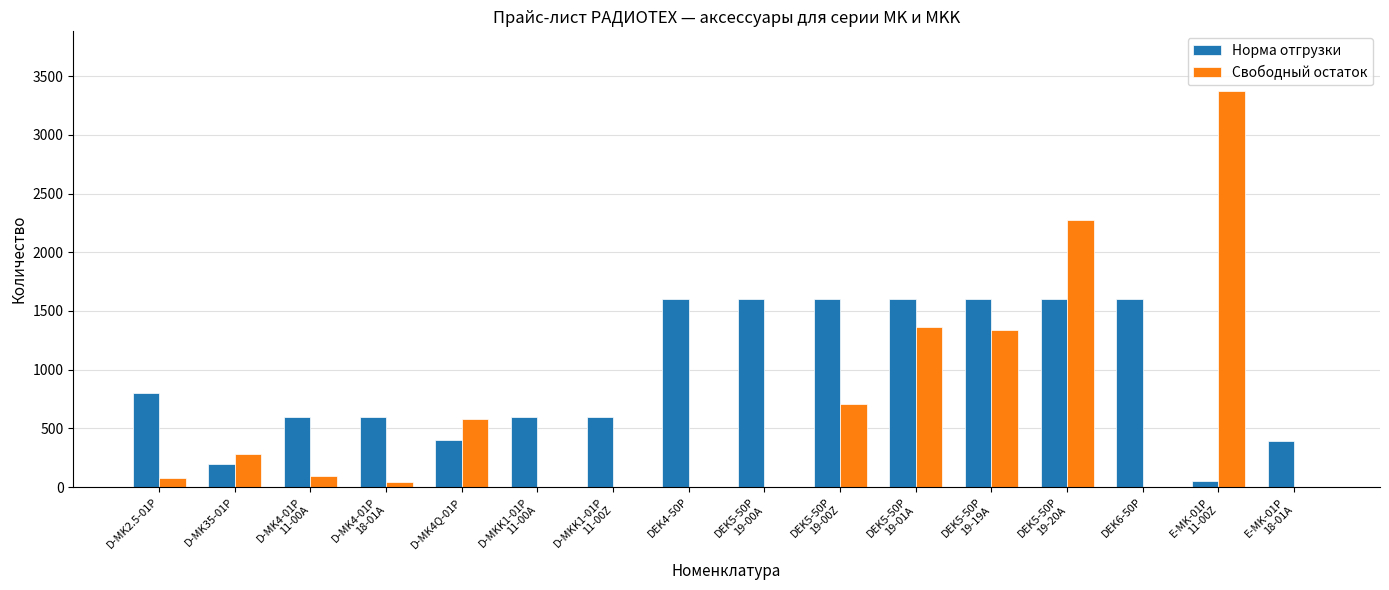

What is the greatest value displayed?

3376